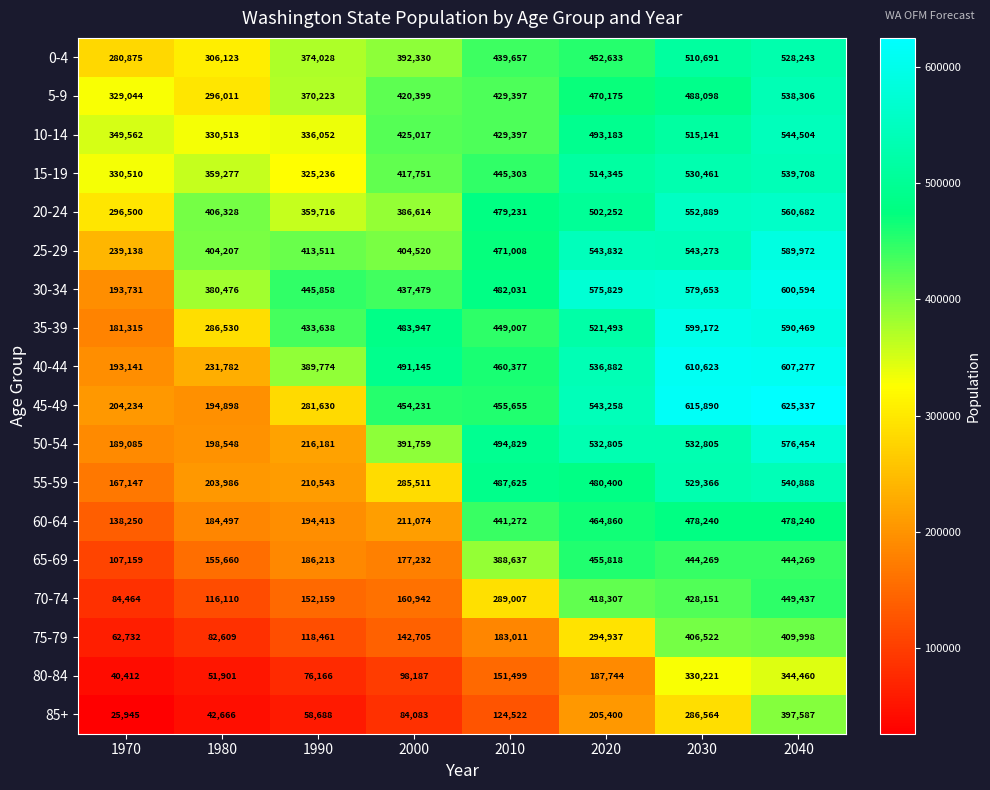

The value of 70-74 at 1980 is 66480. True or false?

False